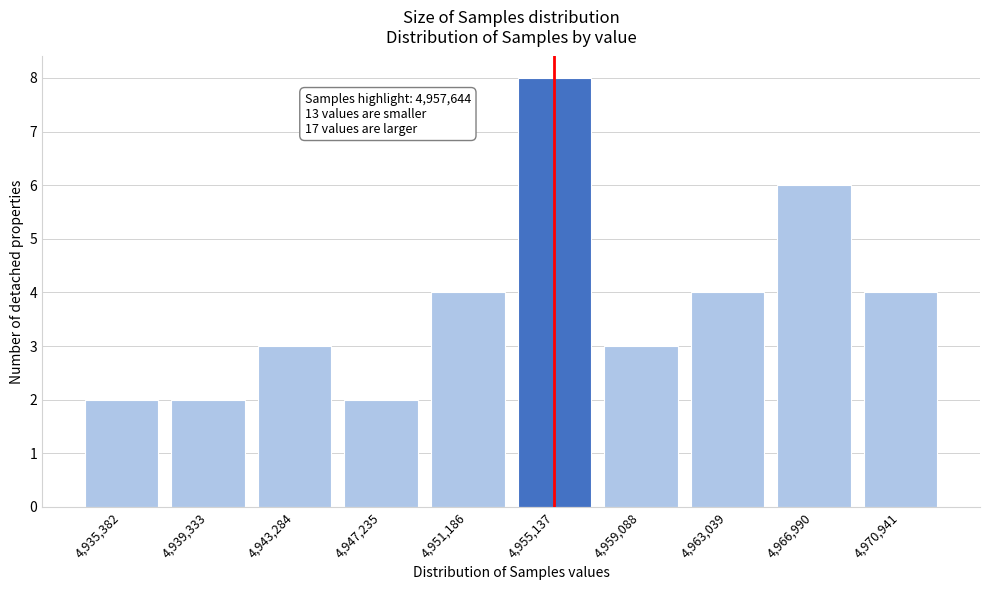

Reading right to left, transcribe all the data shown in this chart.

4,970,941=4	4,966,990=6	4,963,039=4	4,959,088=3	4,955,137=8	4,951,186=4	4,947,235=2	4,943,284=3	4,939,333=2	4,935,382=2